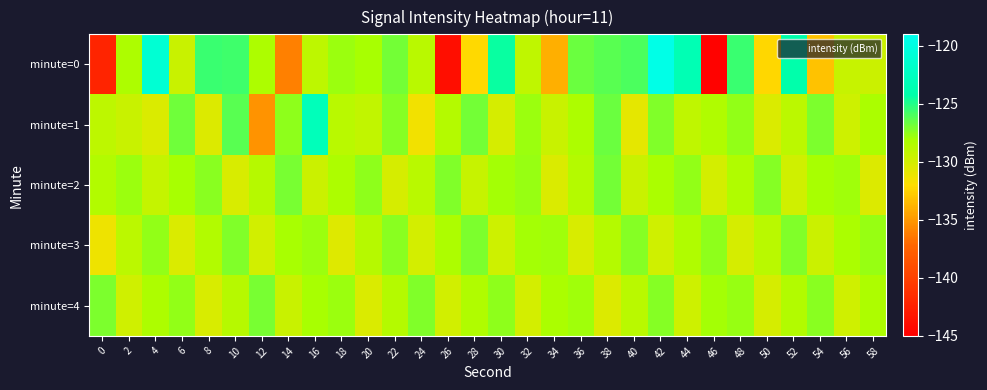

At 6, list the series in order from largest to smallest.

minute=1, minute=4, minute=2, minute=0, minute=3